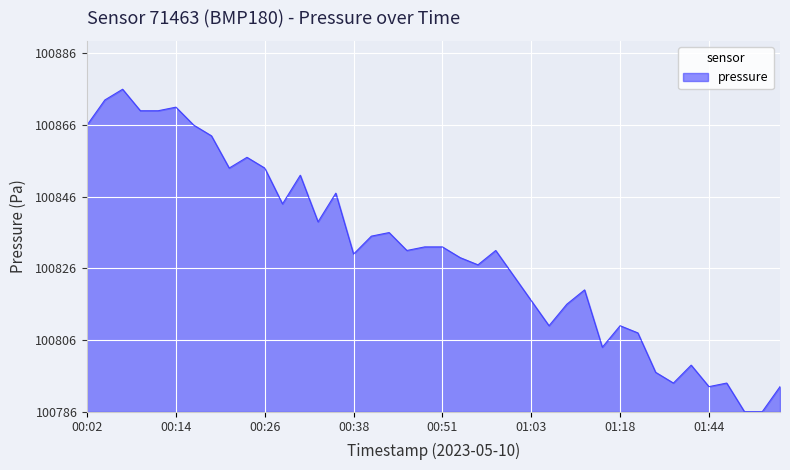

Does the chart have visible grid lines?

Yes